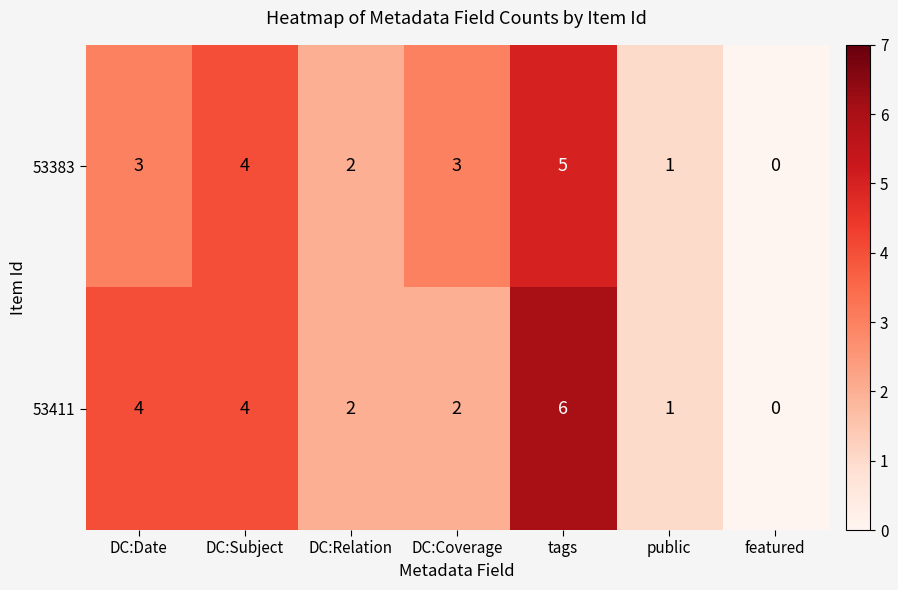

Which series has the largest total across all categories?

53411